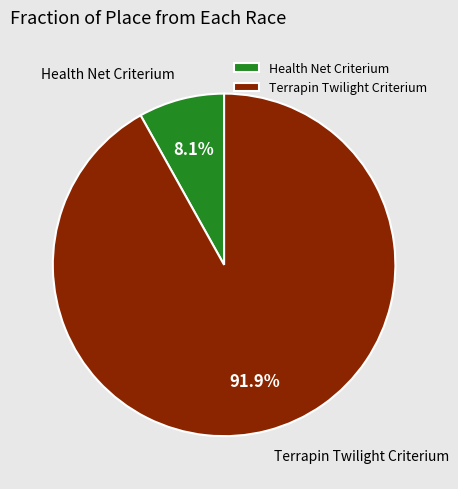

Which slice is the smallest?

Health Net Criterium